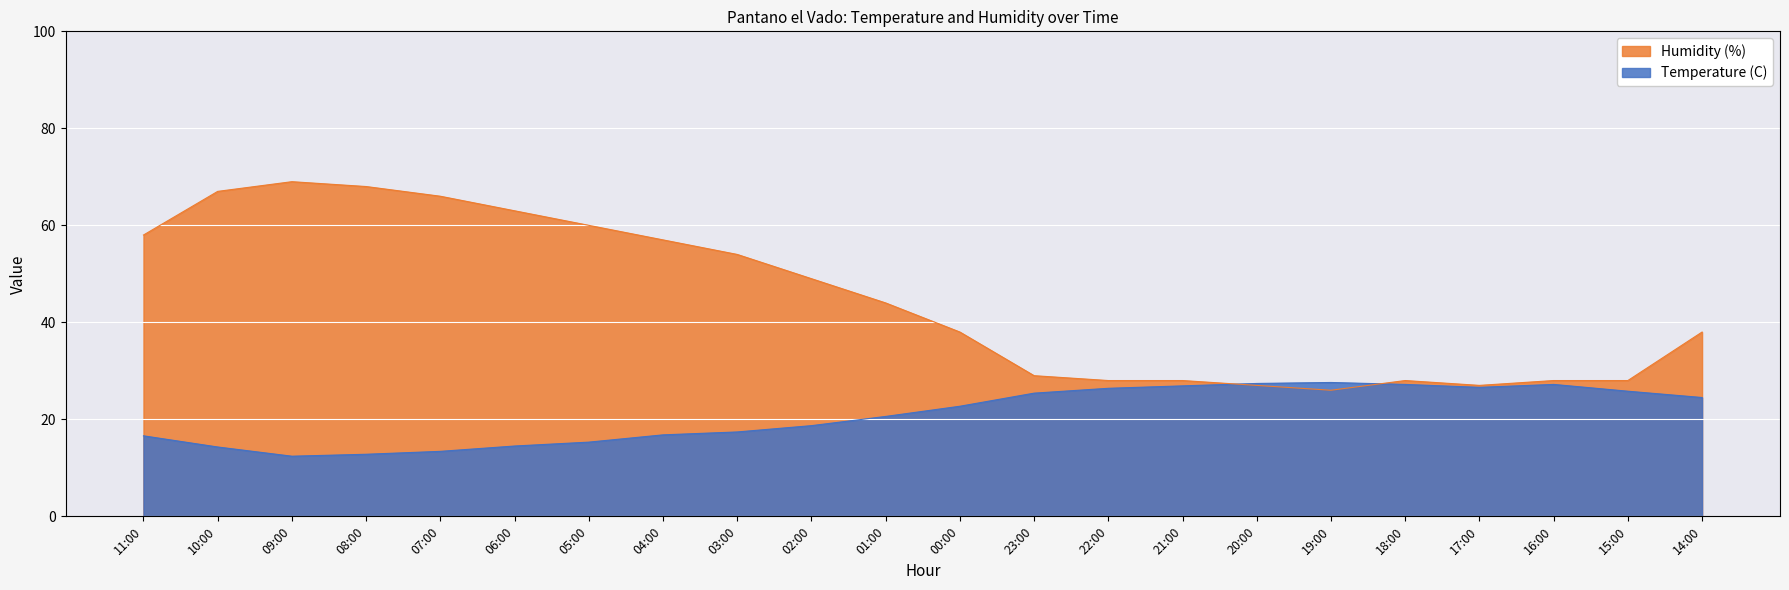

How many interior local valleys does the Temperature (C) series have?

2